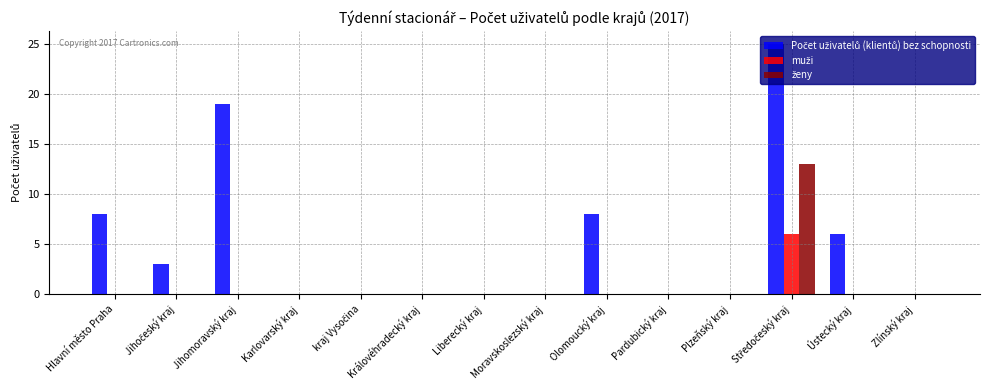

How many distinct data groups are displayed?

3